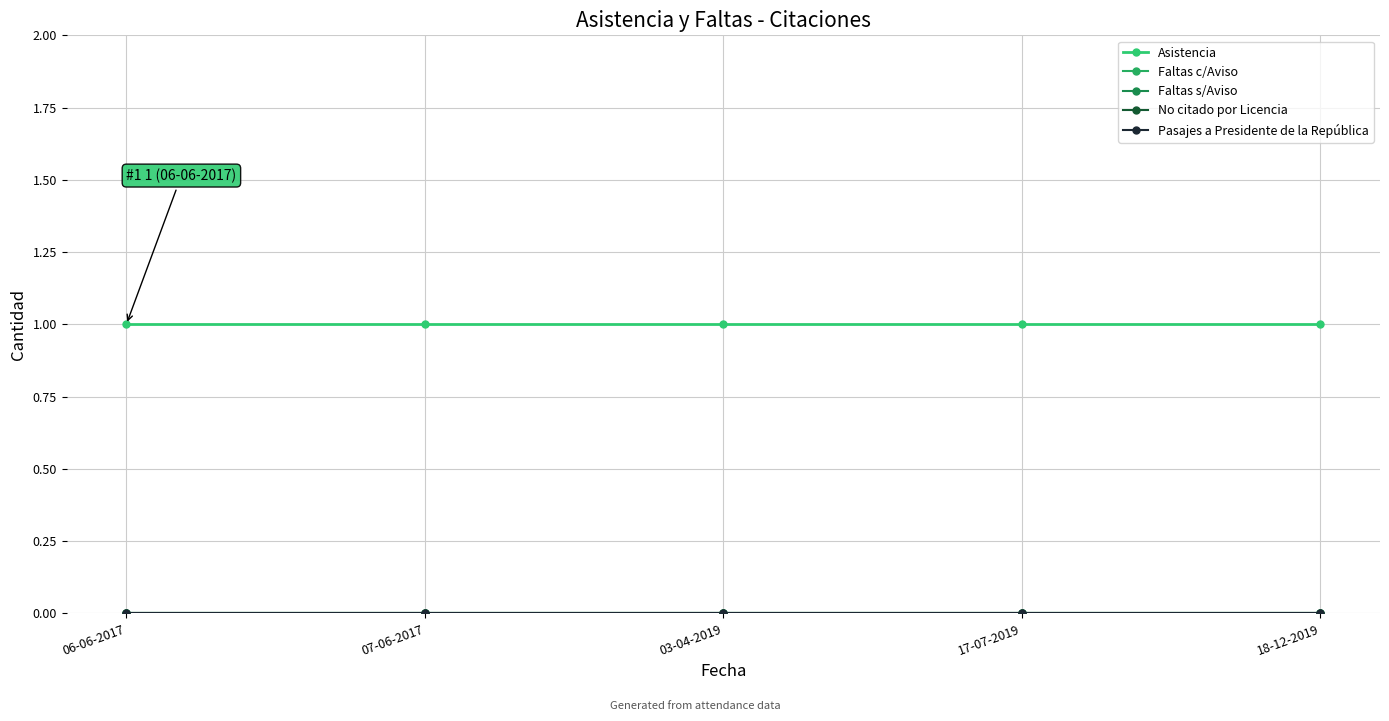

What position from the left is 17-07-2019?

4